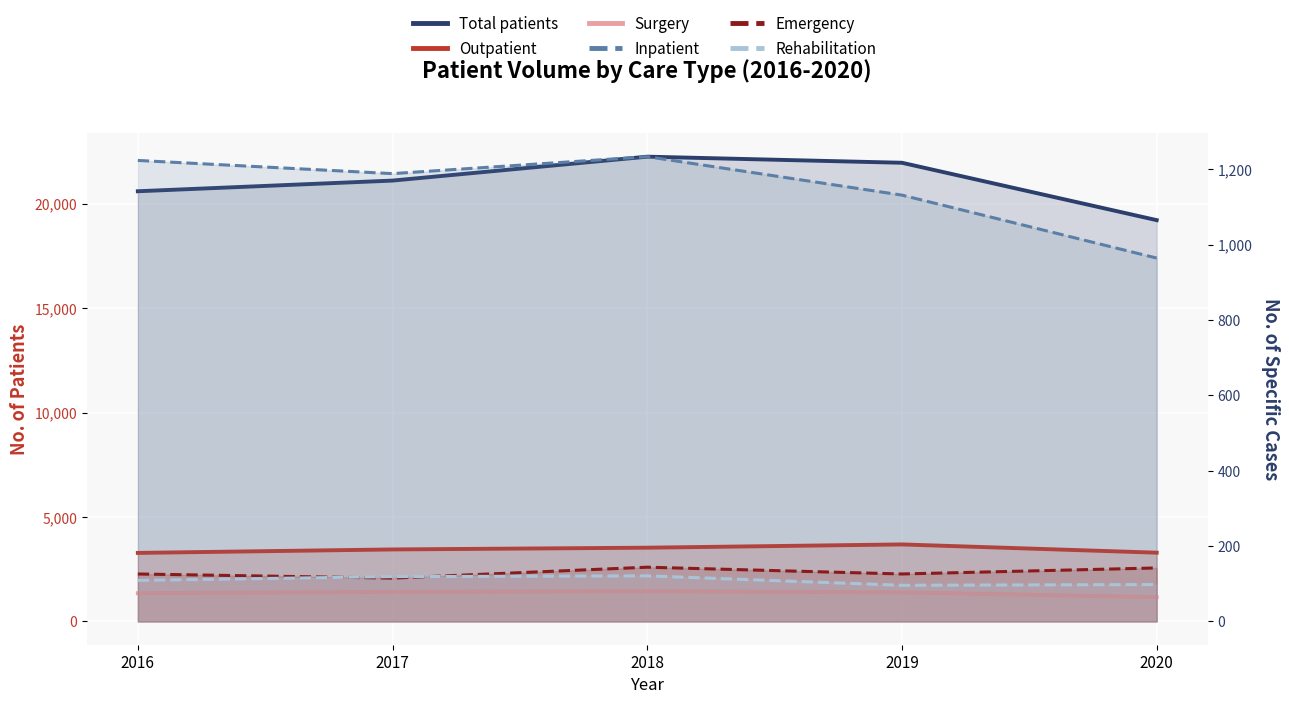

What is the total value across all series at 2017?

27408